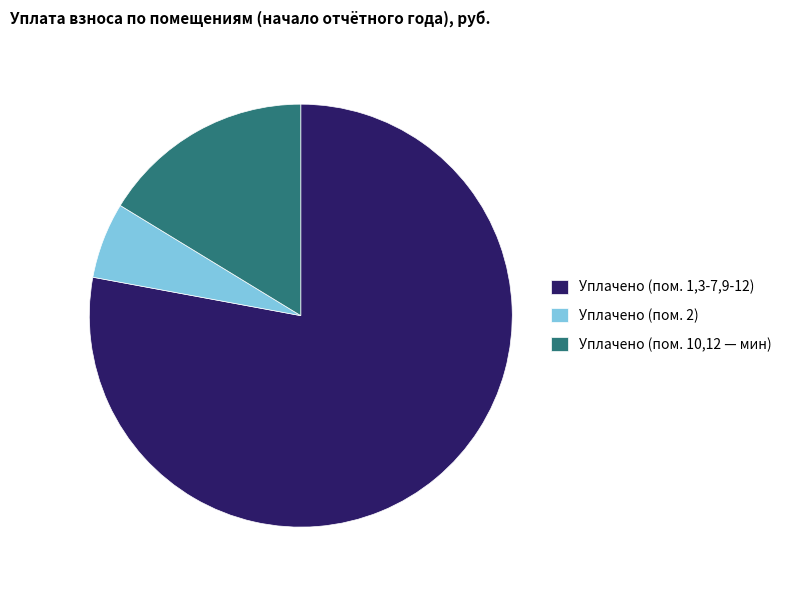

Count the number of slices in the pie.

3